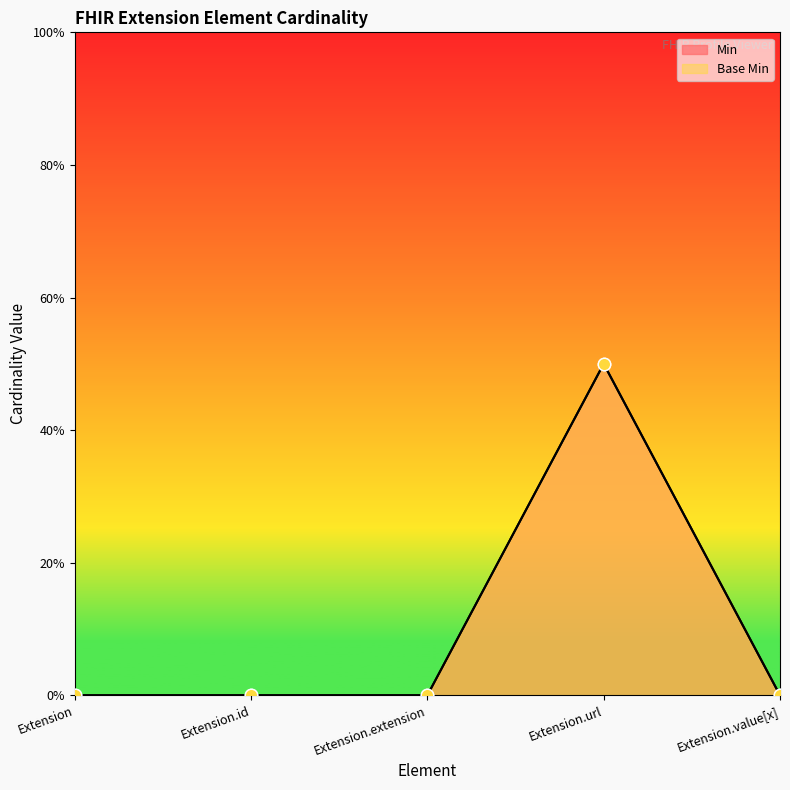

Which series contains the lowest Y value?

Min